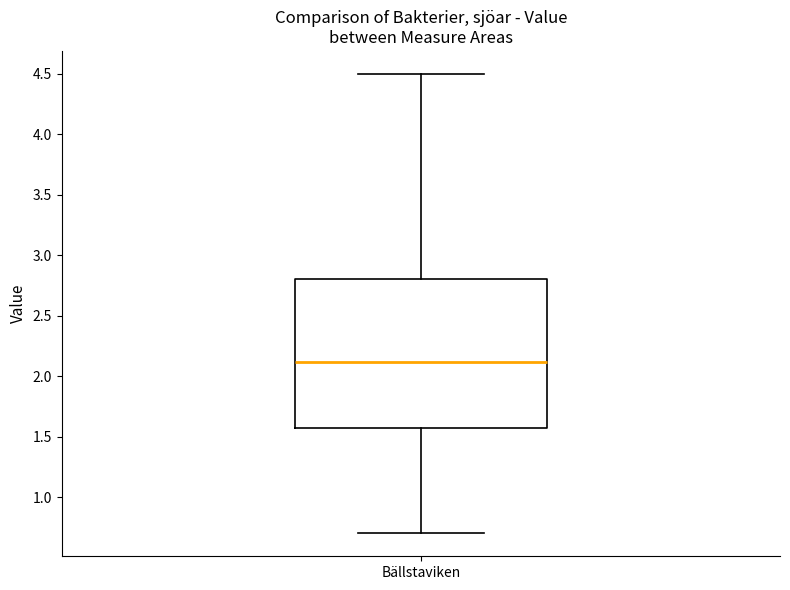

Transcribe this box plot: give where the median line is, the range the box spans, and where the two whiskers end, as read against the y-axis. The values are not printed on the chart, so give them approximately, as read against the axis.

median 2.1, box 1.6 to 2.8, whiskers 0.7 to 4.5